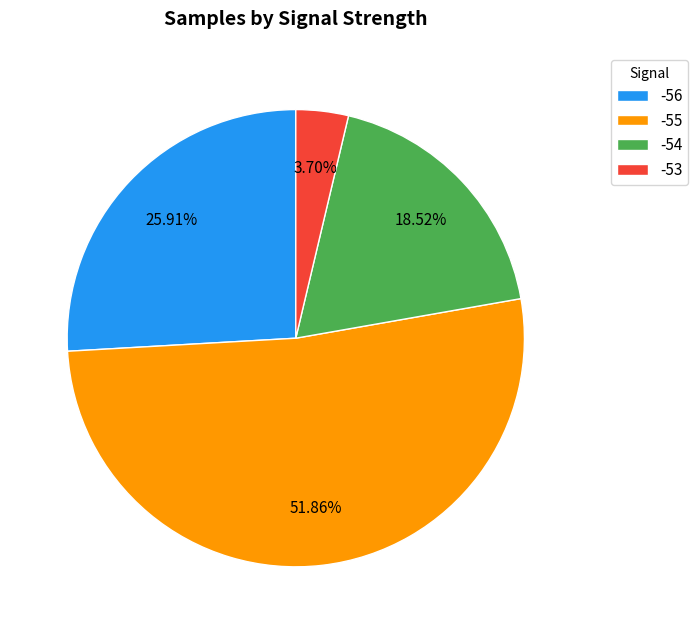

Rank the categories by value from lowest to highest.

-53, -54, -56, -55